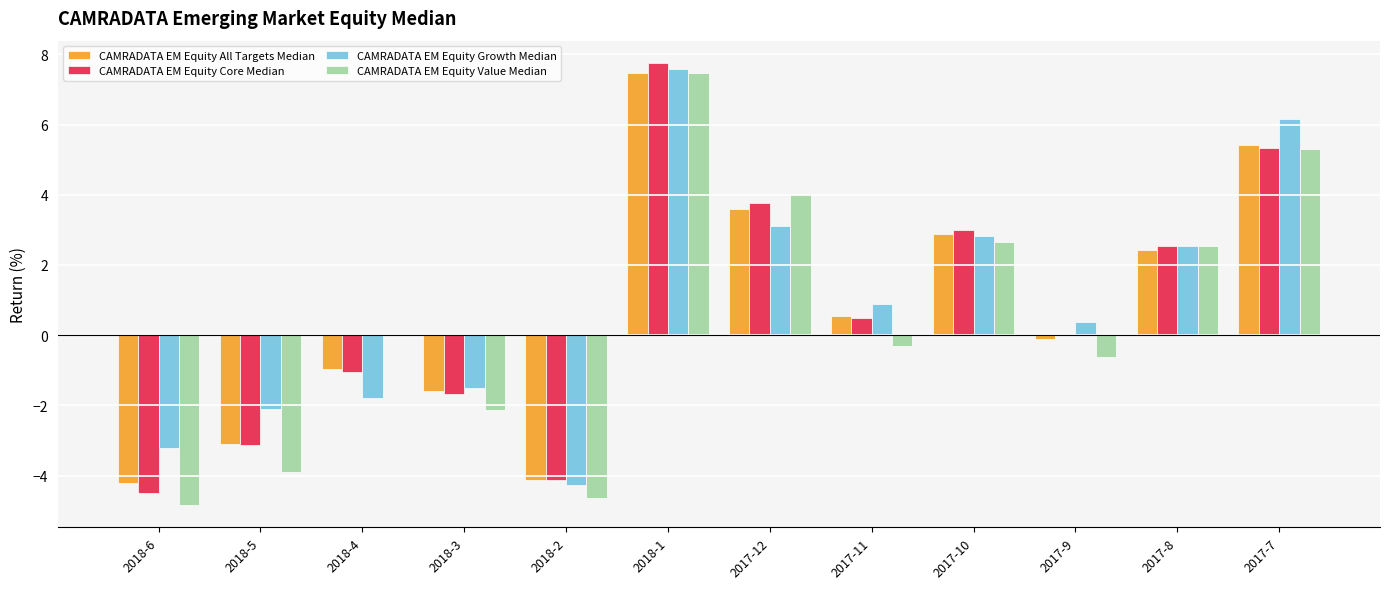

Is the value of CAMRADATA EM Equity All Targets Median at 2017-8 greater than the value of CAMRADATA EM Equity Growth Median at 2017-7?

No